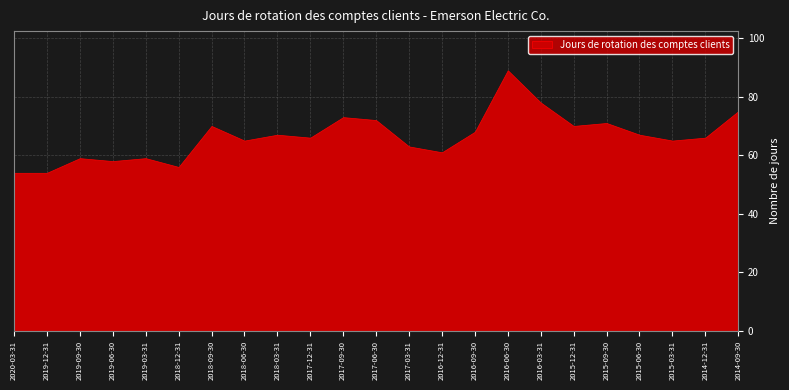

What is the sum of the values at 2017-09-30 and 2017-12-31?

139